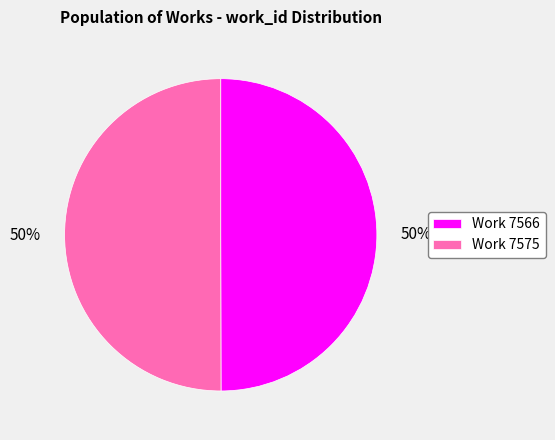

To the nearest percent, what portion does Work 7566 represent?

50%